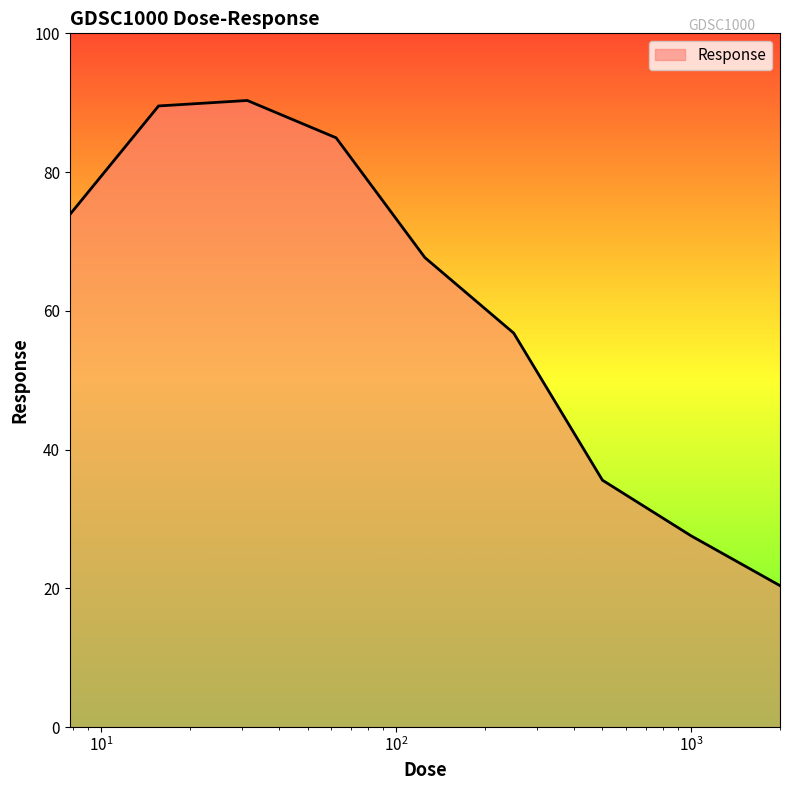

What is the minimum value shown in the chart?

20.4